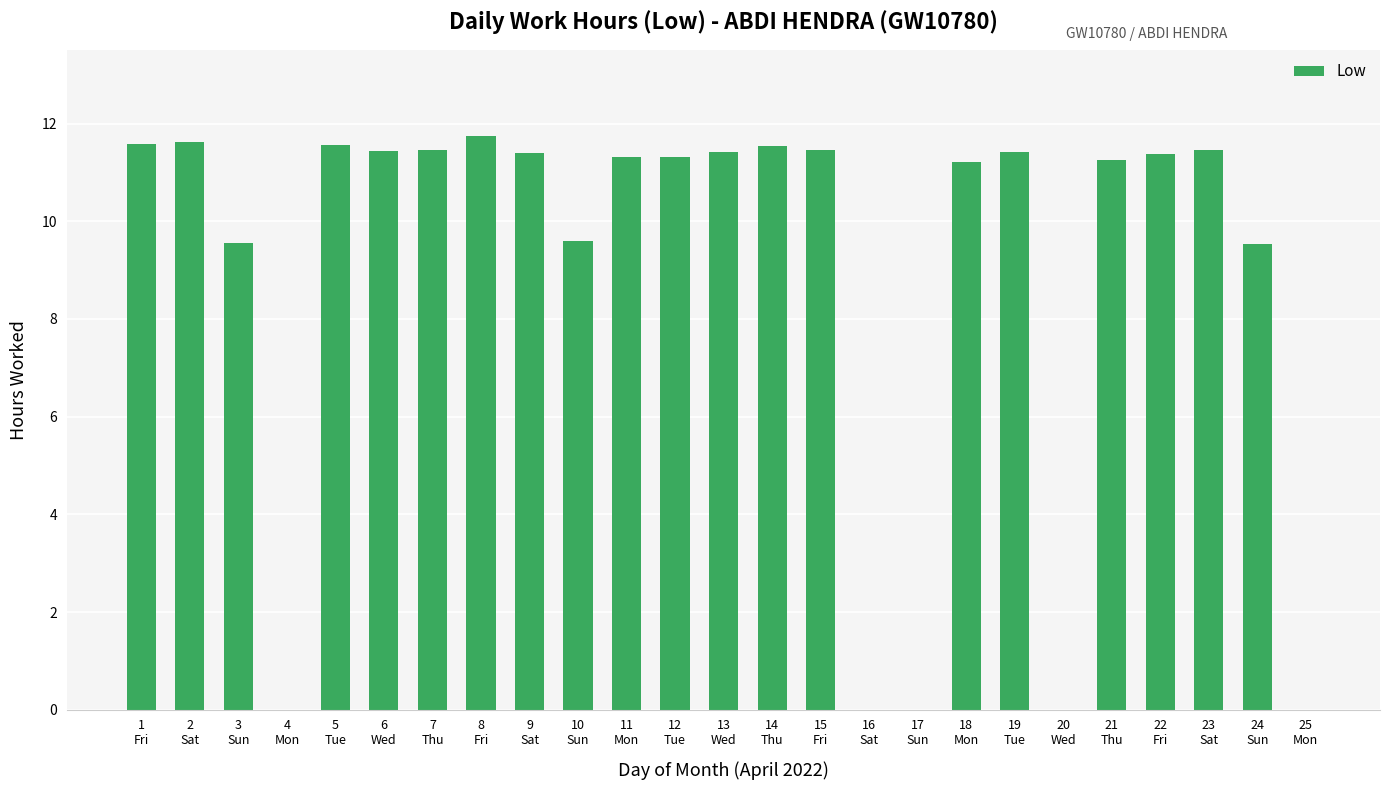

What is the maximum value shown in the chart?

11.8